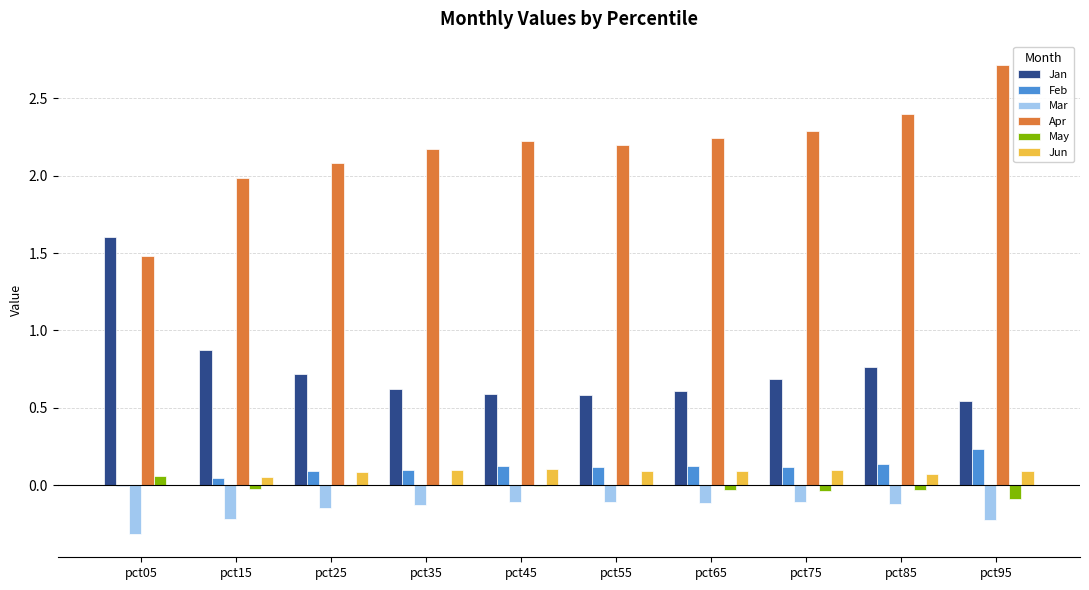

Where is Jan nearest to the value 1?

pct15